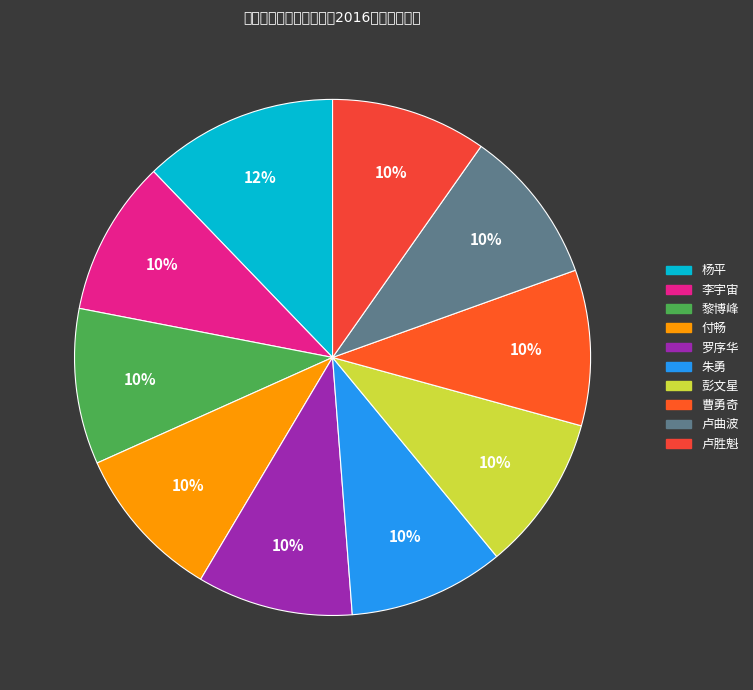

What percentage is the 卢曲波 slice, to the nearest percent?

10%